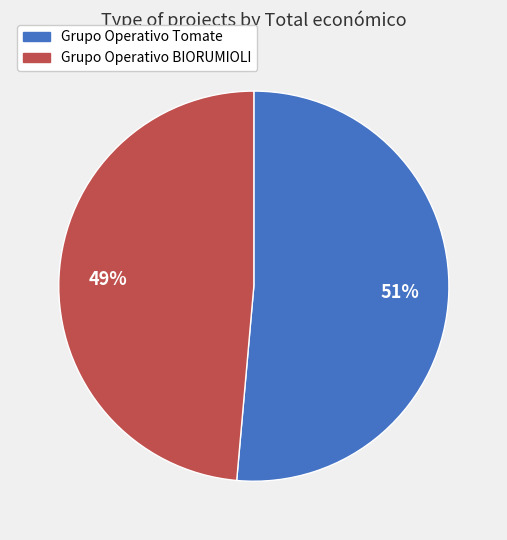

What percentage is the Grupo Operativo Tomate slice, to the nearest percent?

51%